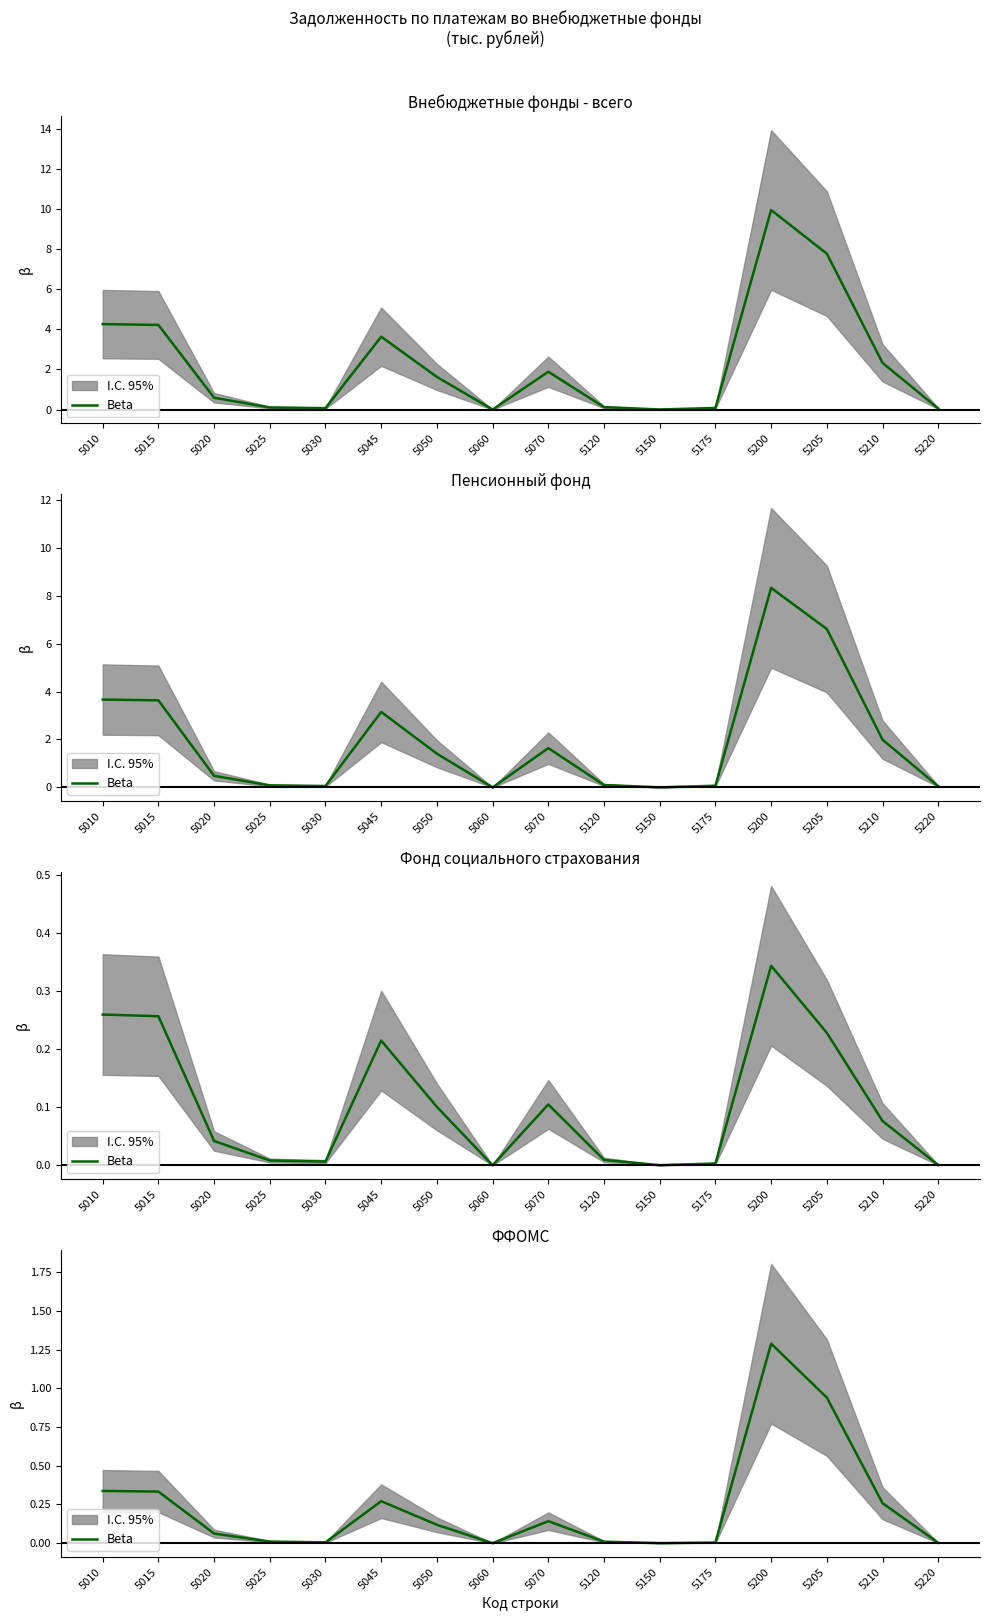

Rank the categories by value from highest to lowest.

5200, 5205, 5010, 5015, 5045, 5210, 5070, 5050, 5020, 5025, 5120, 5030, 5175, 5220, 5150, 5060